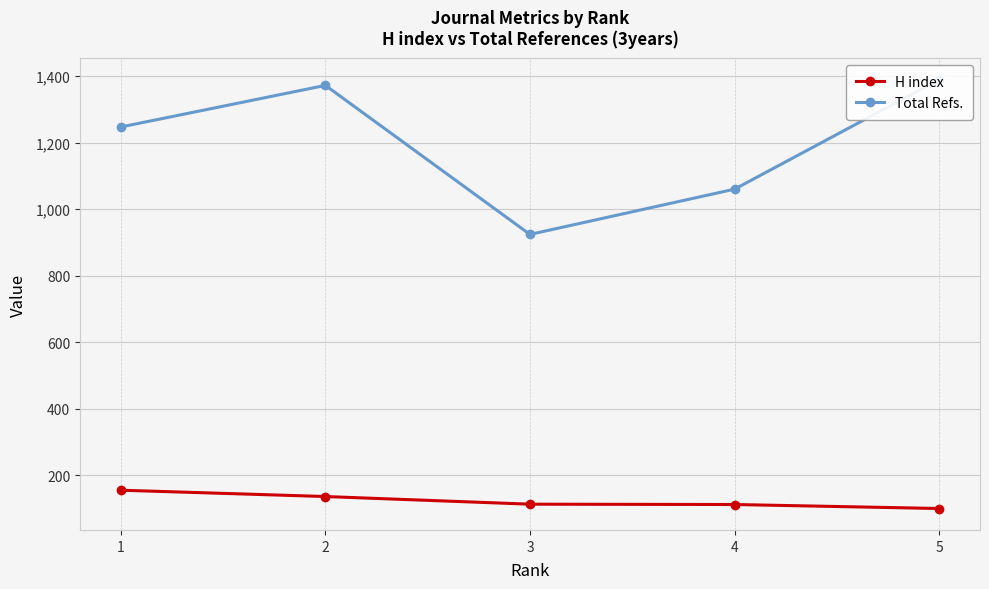

True or false: Total Refs. has more than 2 interior local peaks.

False